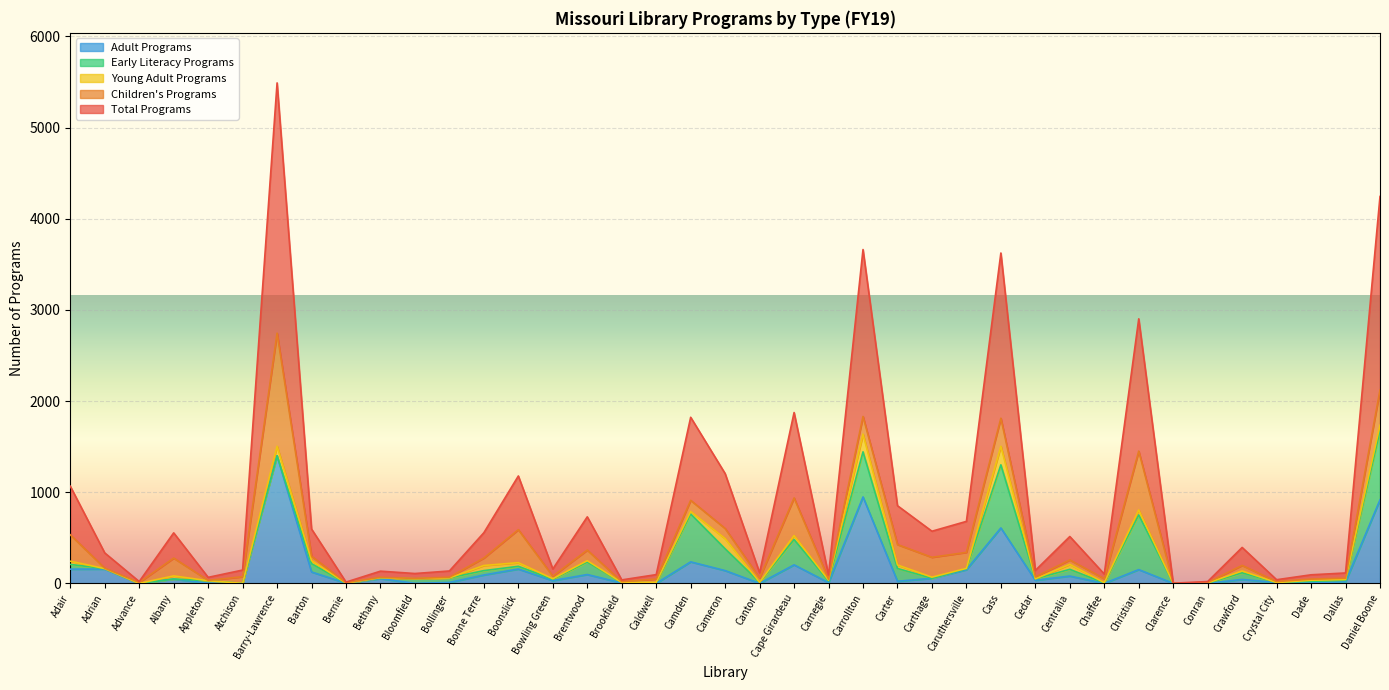

What is the sum of the Adult Programs values at Bethany and Dade?

59